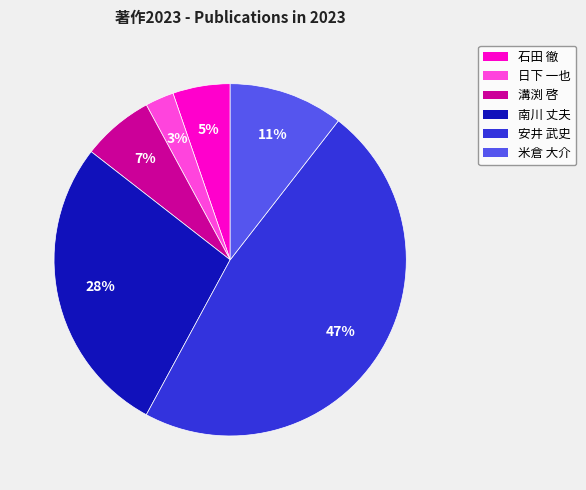

Does 米倉 大介 account for over 50% of the chart?

No